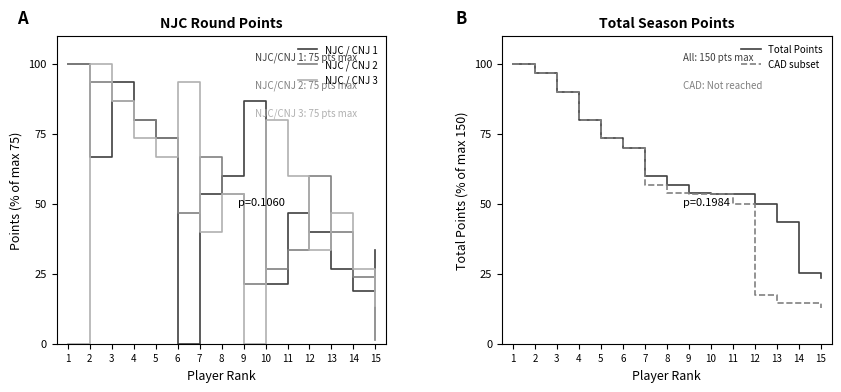

Reading left to right, list all the values displayed in this chart.

NJC / CNJ 1: 100.0	66.7	93.3	80.0	73.3	0.0	53.3	60.0	86.7	21.3	46.7	40.0	26.7	18.7	33.3
NJC / CNJ 2: 100.0	93.3	86.7	80.0	73.3	46.7	66.7	53.3	21.3	26.7	33.3	60.0	40.0	24.0	1.3
NJC / CNJ 3: 0.0	100.0	86.7	73.3	66.7	93.3	40.0	53.3	0.0	80.0	60.0	33.3	46.7	26.7	13.3
Total Points: 100.0	96.7	90.0	80.0	73.3	70.0	60.0	56.7	54.0	53.3	53.3	50.0	43.3	25.3	23.3
CAD subset: 100.0	96.7	90.0	80.0	73.3	70.0	56.7	54.0	53.3	53.3	50.0	17.3	14.7	14.7	12.7